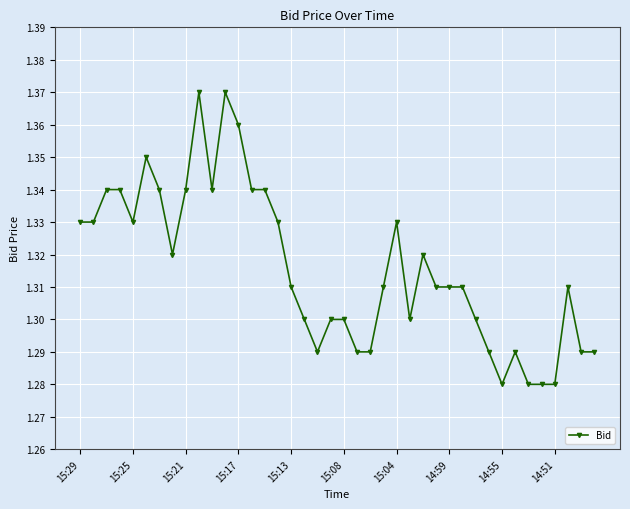

True or false: the data has more than 0 interior local peaks.

True